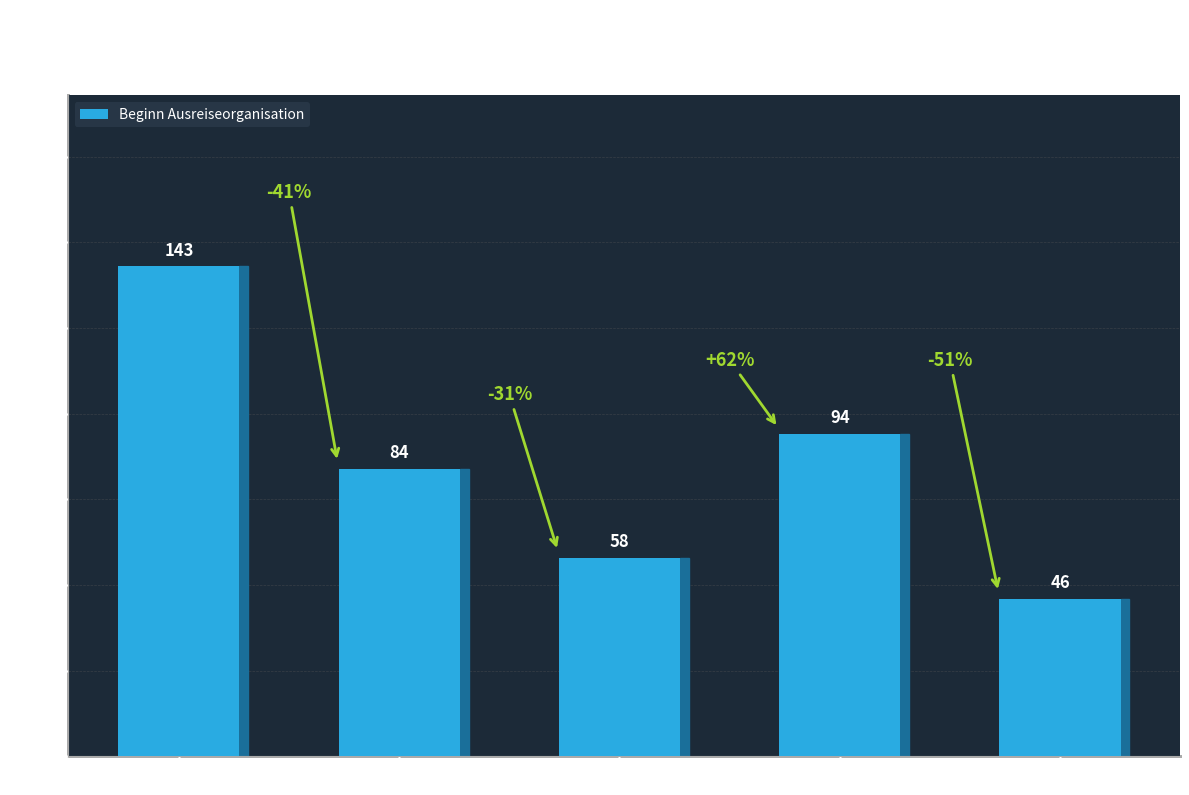

Count the number of categories in the chart.

5